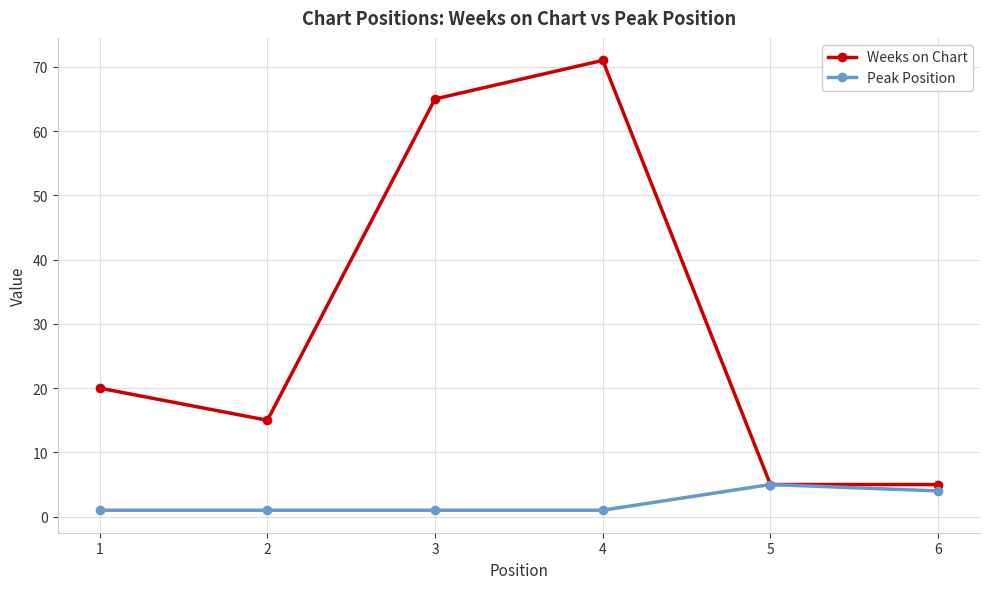

What is the greatest value displayed?

71